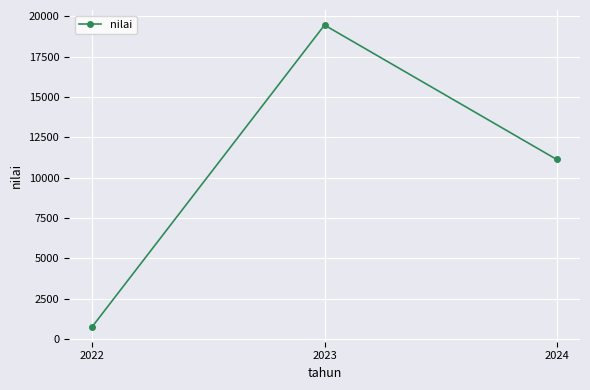

What is the change in value from 2023 to 2024?

-8334